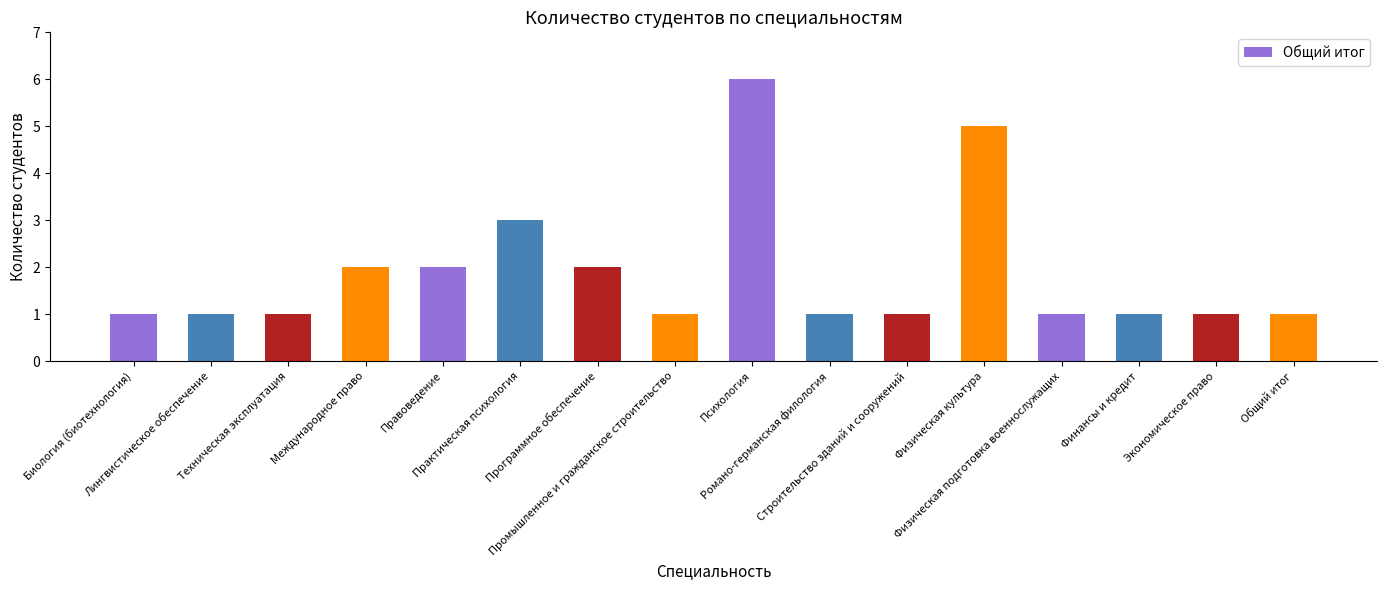

Reading left to right, transcribe all the data shown in this chart.

Биология (биотехнология)=1	Лингвистическое обеспечение=1	Техническая эксплуатация=1	Международное право=2	Правоведение=2	Практическая психология=3	Программное обеспечение=2	Промышленное и гражданское строительство=1	Психология=6	Романо-германская филология=1	Строительство зданий и сооружений=1	Физическая культура=5	Физическая подготовка военнослужащих=1	Финансы и кредит=1	Экономическое право=1	Общий итог=1